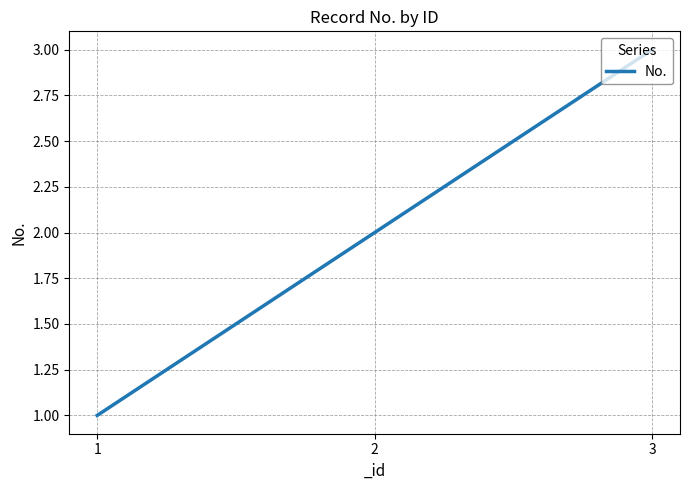

What is the average value?

2